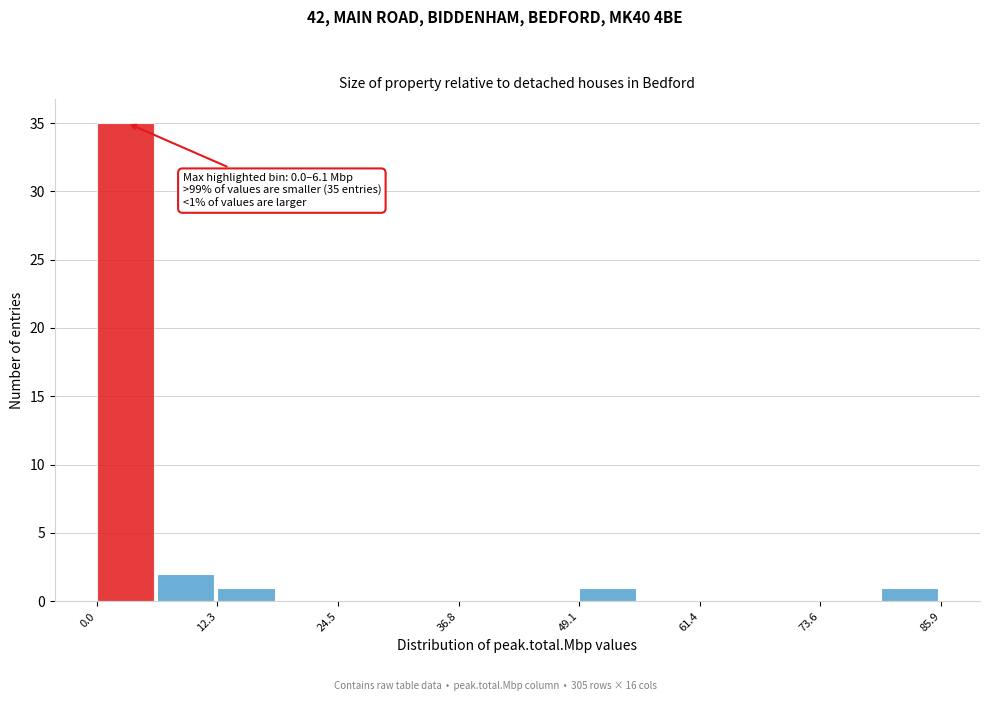

Around what value on the x-axis is the tallest bar? Give the approximate position of its centre, as read against the axis.

2